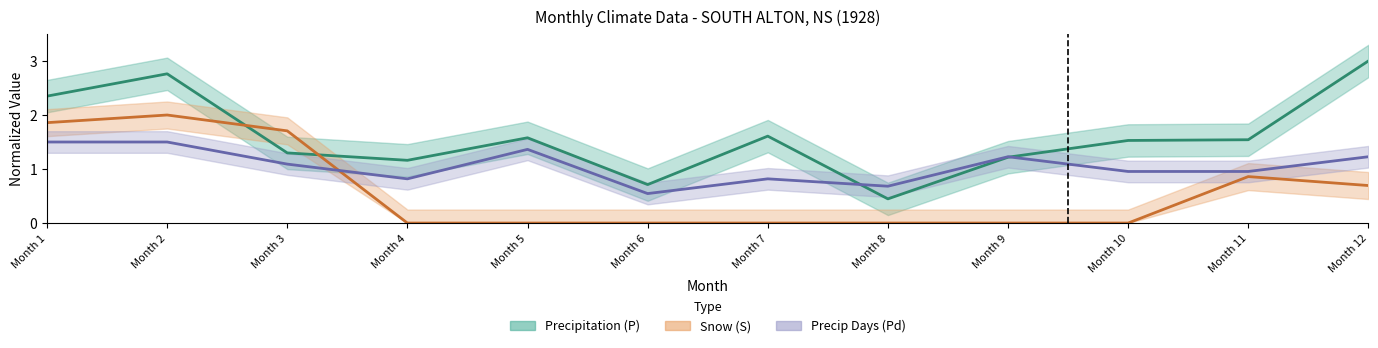

True or false: Precip Days (Pd) has a value of 1.2 at Month 4.

False